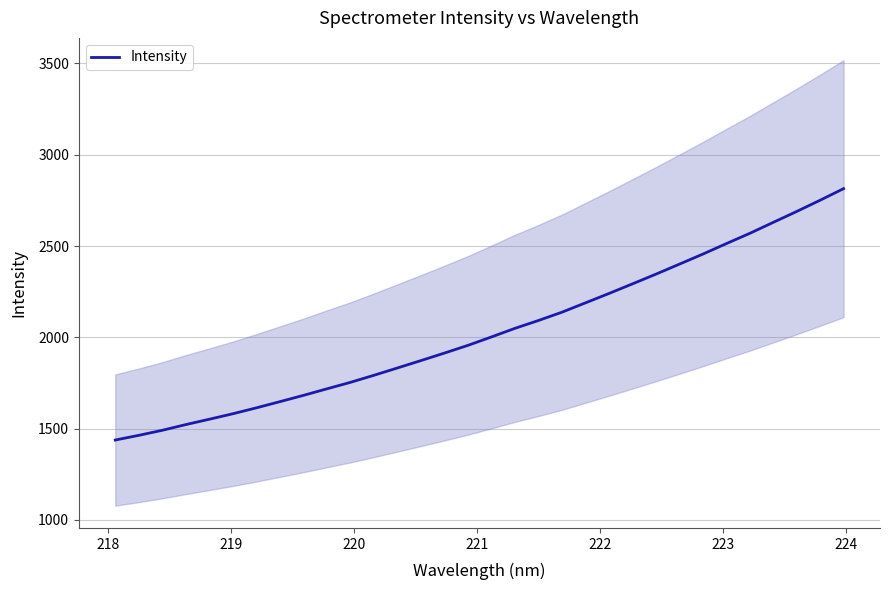

What is the greatest value displayed?

2814.5